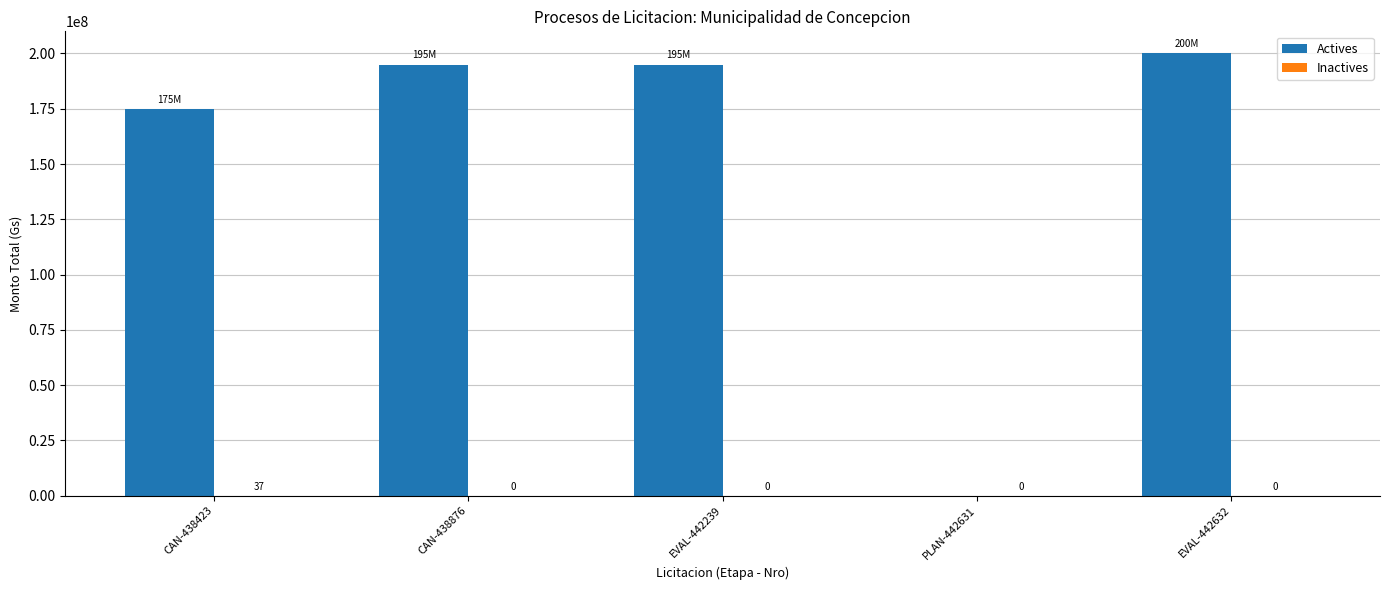

What is the average value of the Actives series?

153000000